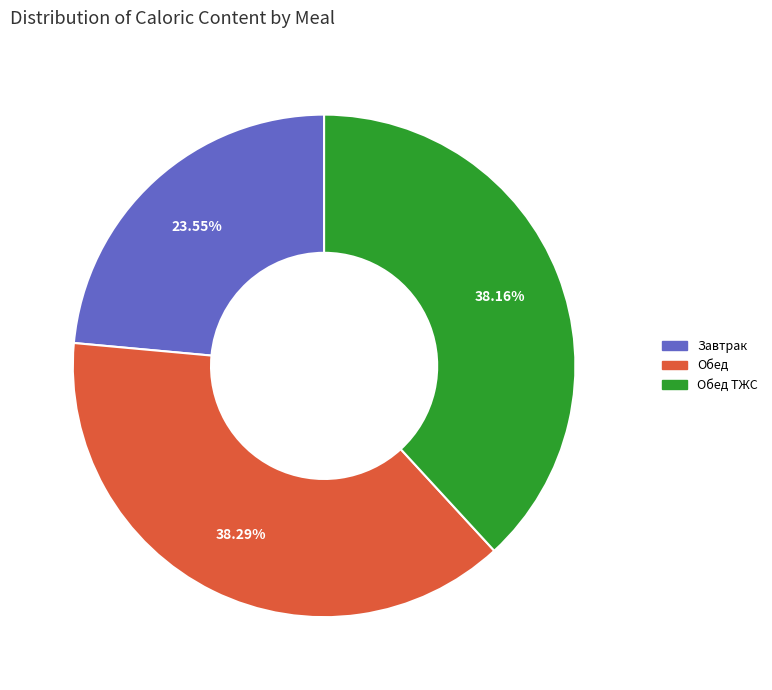

Does any single category account for the majority?

No